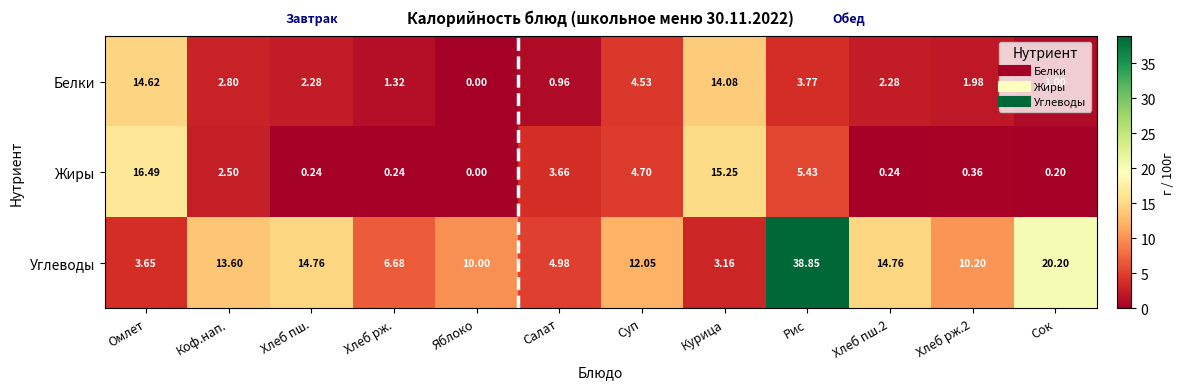

At which category is the sum across all series the highest?

Рис